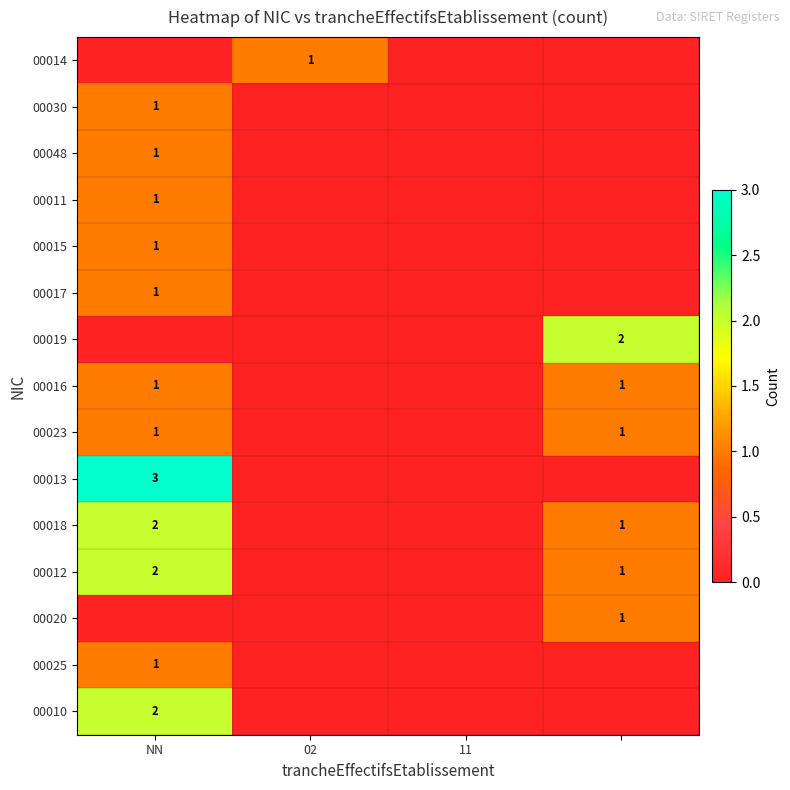

The value of 00018 at NN is 2. True or false?

True